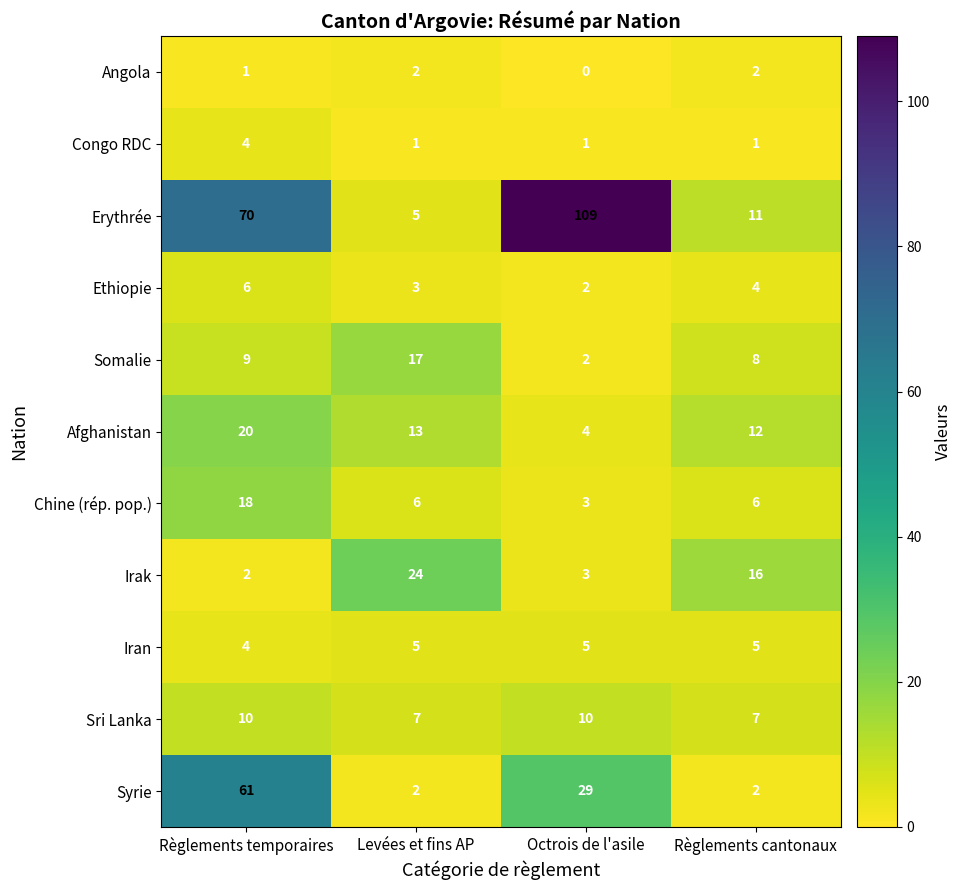

At which category is the sum across all series the highest?

Règlements temporaires